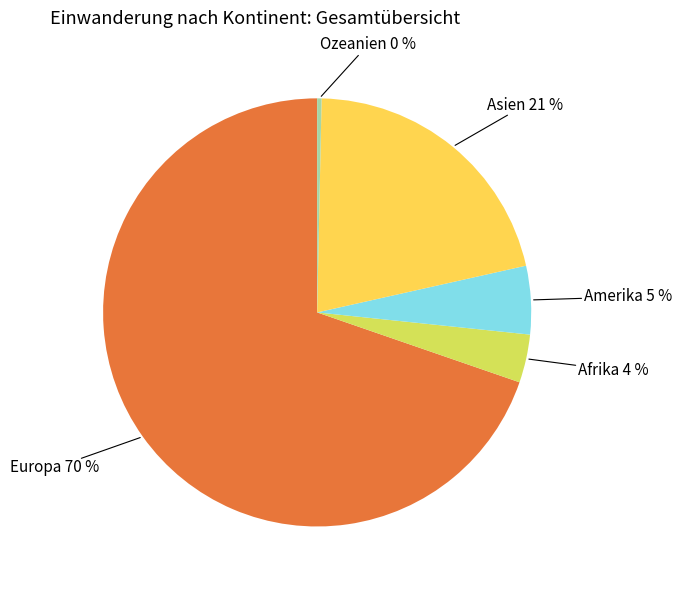

What is the ratio of the value at Amerika to the value at Ozeanien?

15.6